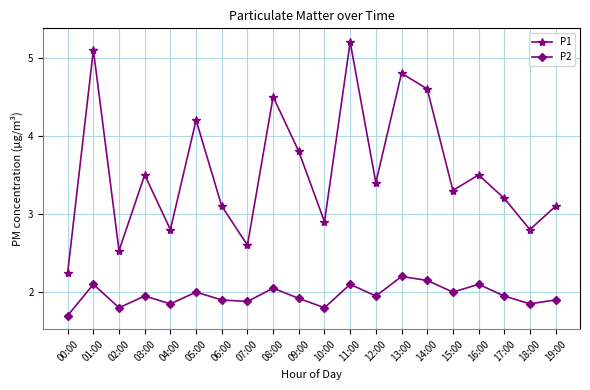

Does the chart have visible grid lines?

Yes